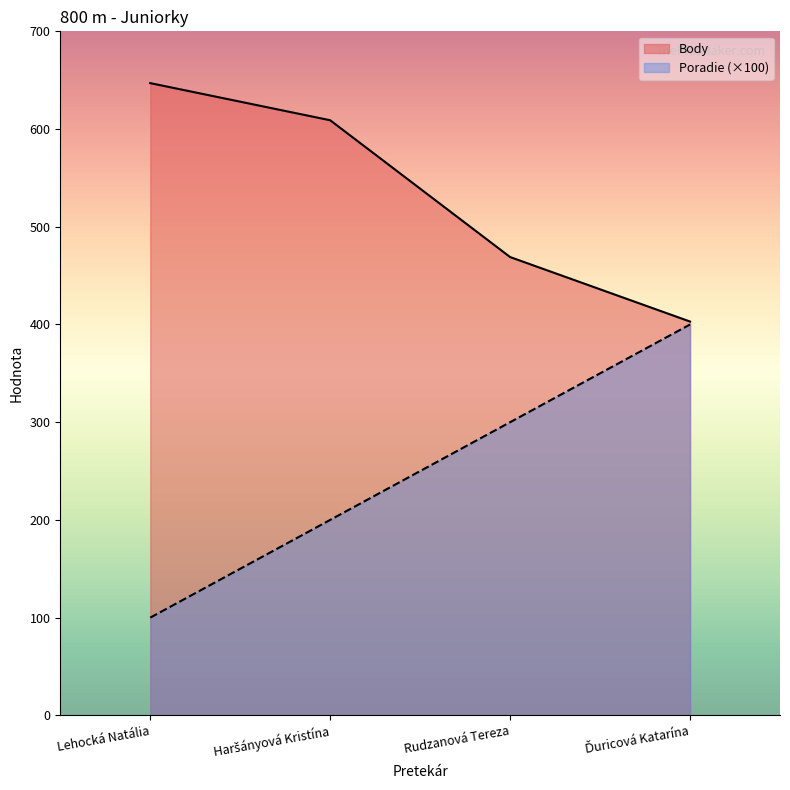

At which category is the sum across all series the highest?

Haršányová Kristína